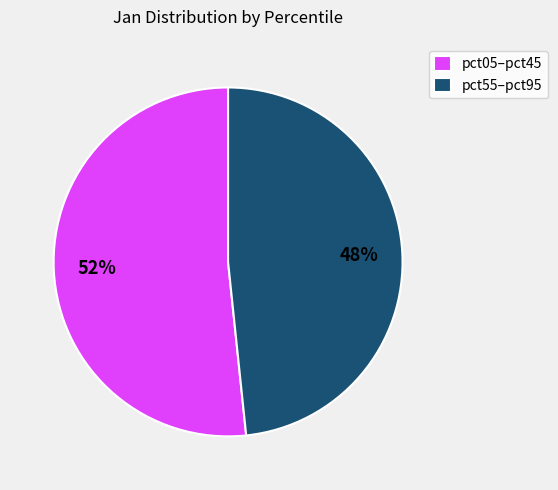

Which slice is the smallest?

pct55–pct95